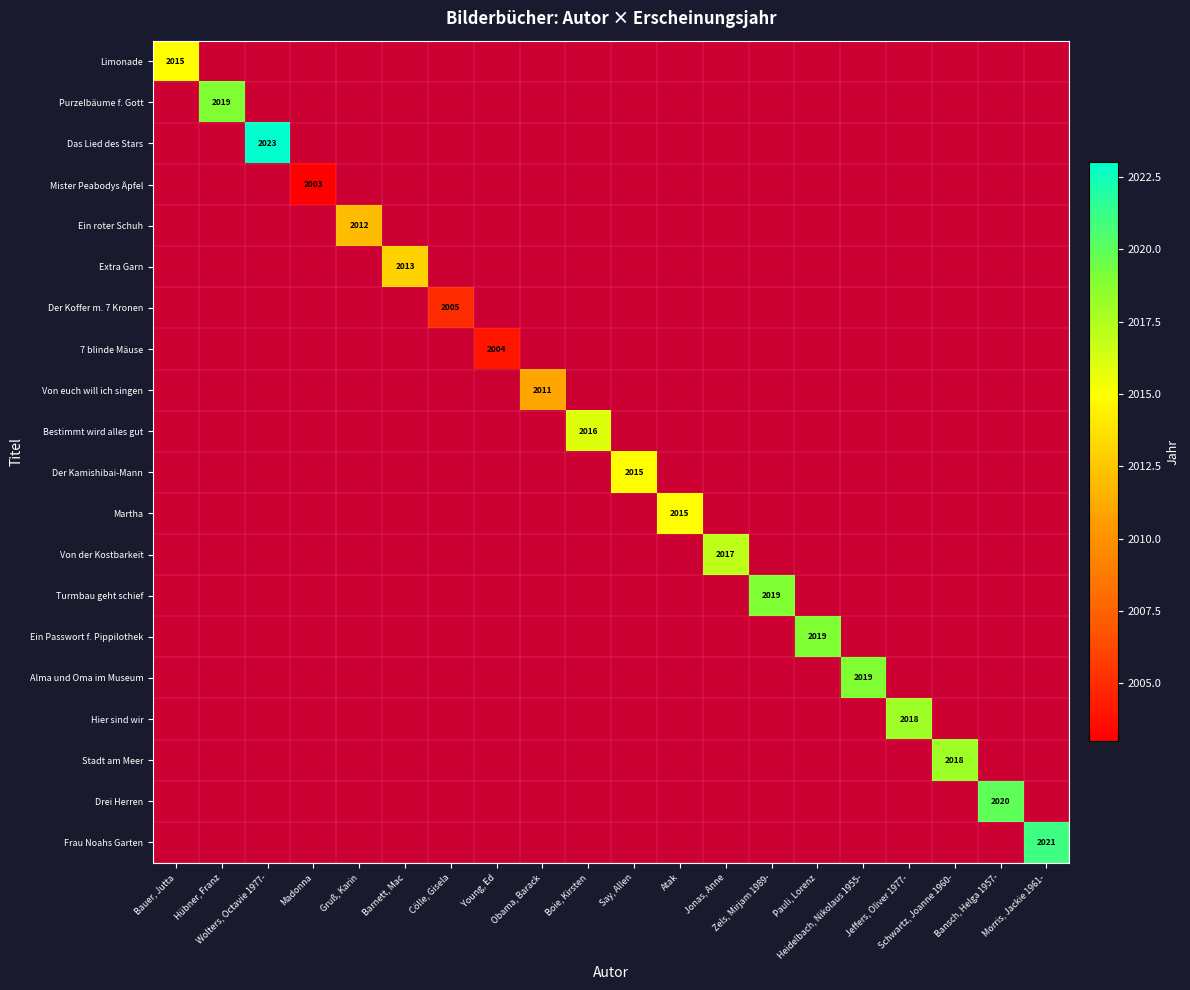

Which series has the largest range (max minus min)?

Limonade